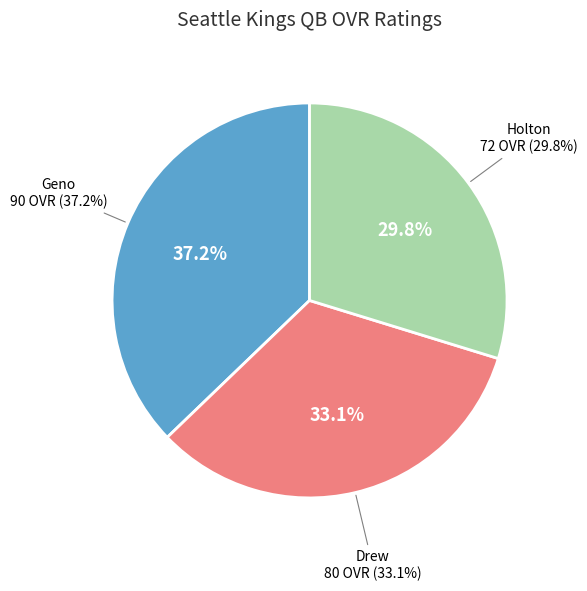

Between Drew and Holton, which is larger?

Drew